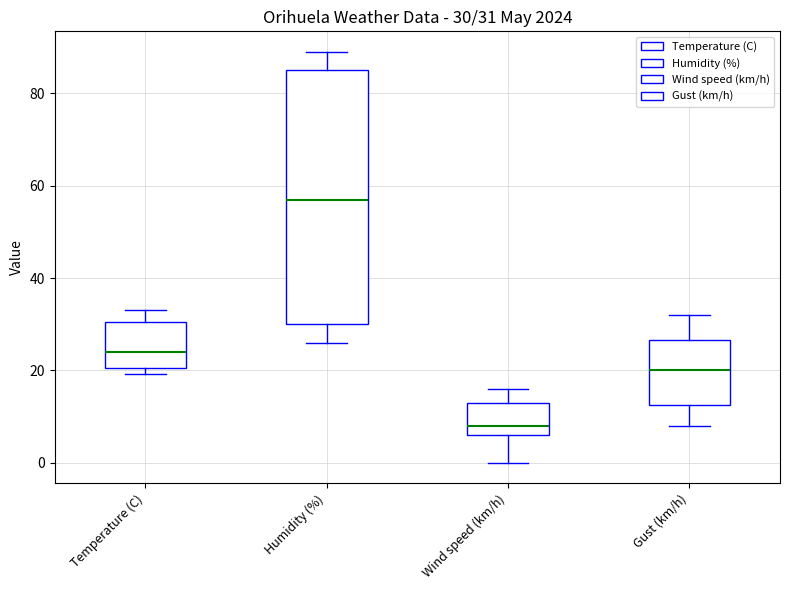

Which box's median line is the lowest?

Wind speed (km/h)